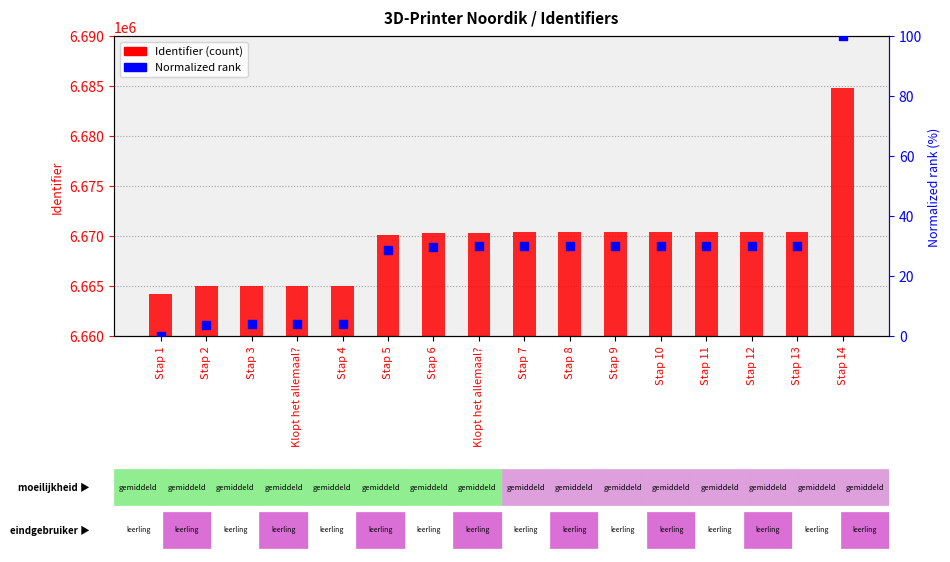

Is the value of Normalized rank at Stap 12 greater than the value of Identifier at Stap 1?

No